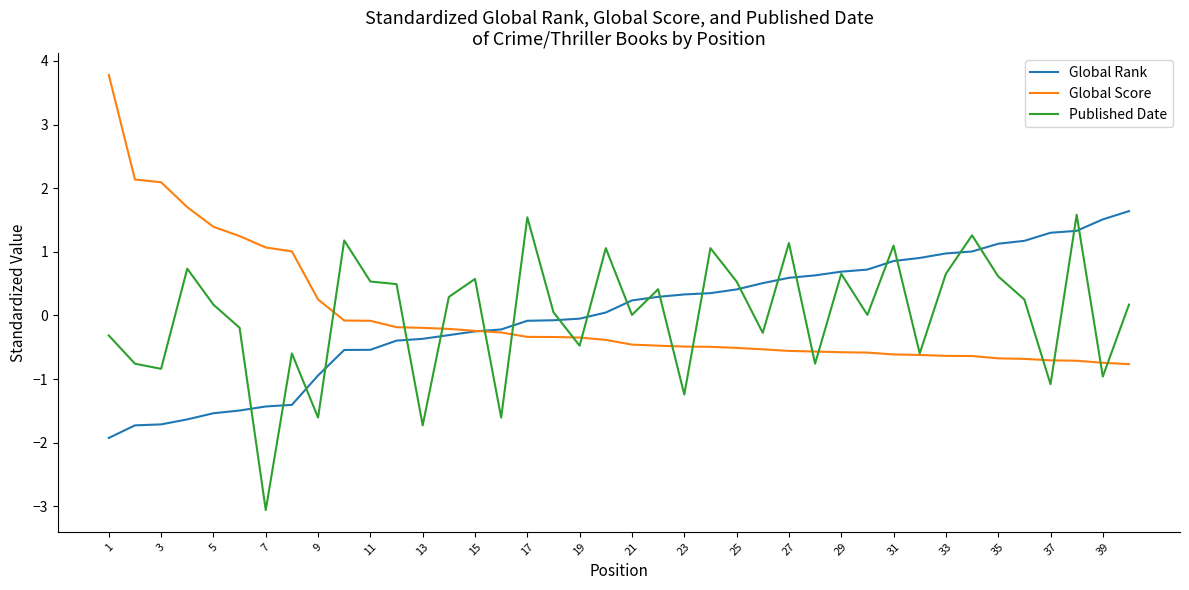

Which series ends up on top after the final intersection of Global Rank and Global Score?

Global Rank